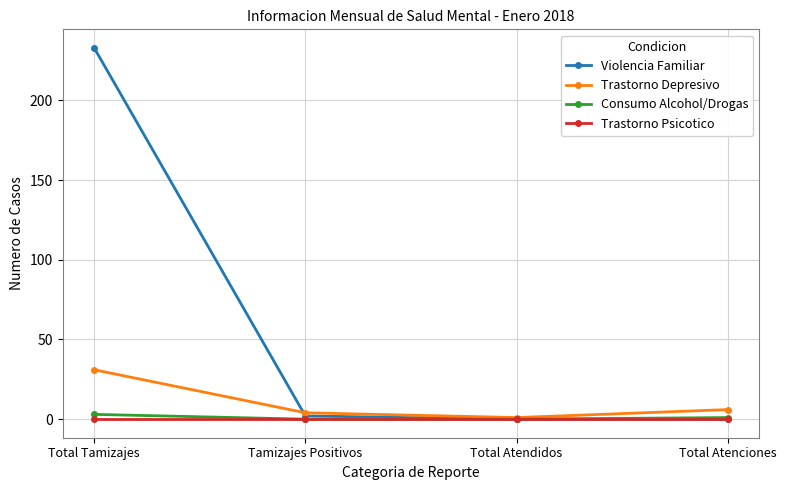

True or false: Trastorno Depresivo has more than 1 points higher than both neighbors.

False